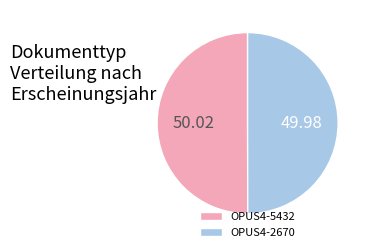

Approximately how many times larger is the value at OPUS4-5432 compared to OPUS4-2670?

1.0